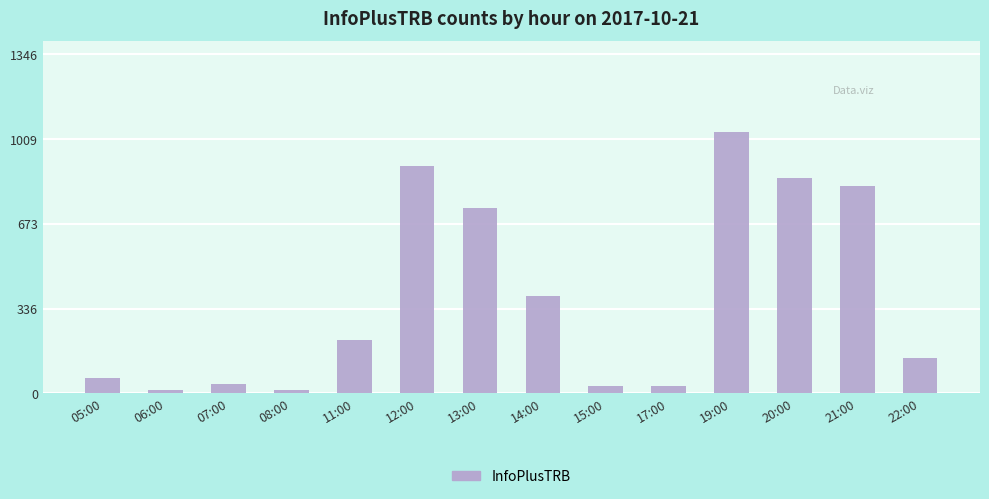

True or false: the data shows 12 at 08:00.

True